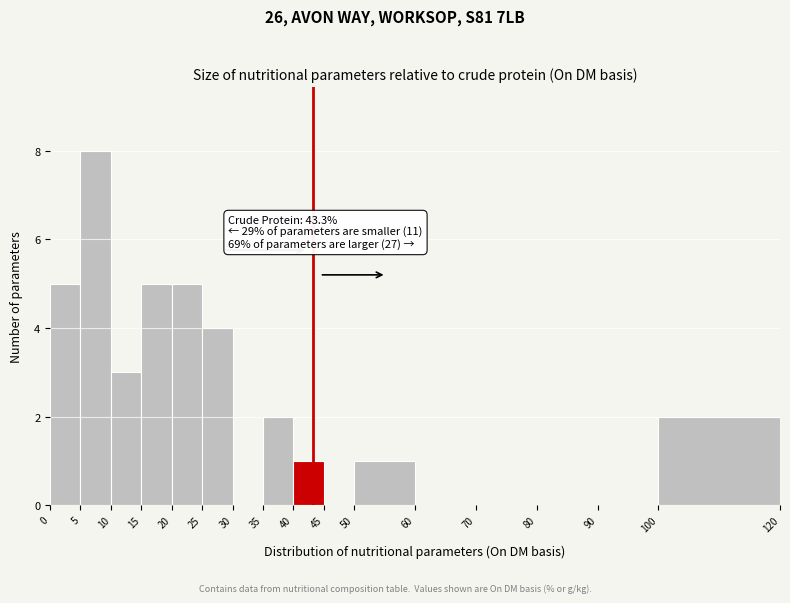

Which range on the x-axis has the tallest bar?

5 to 10